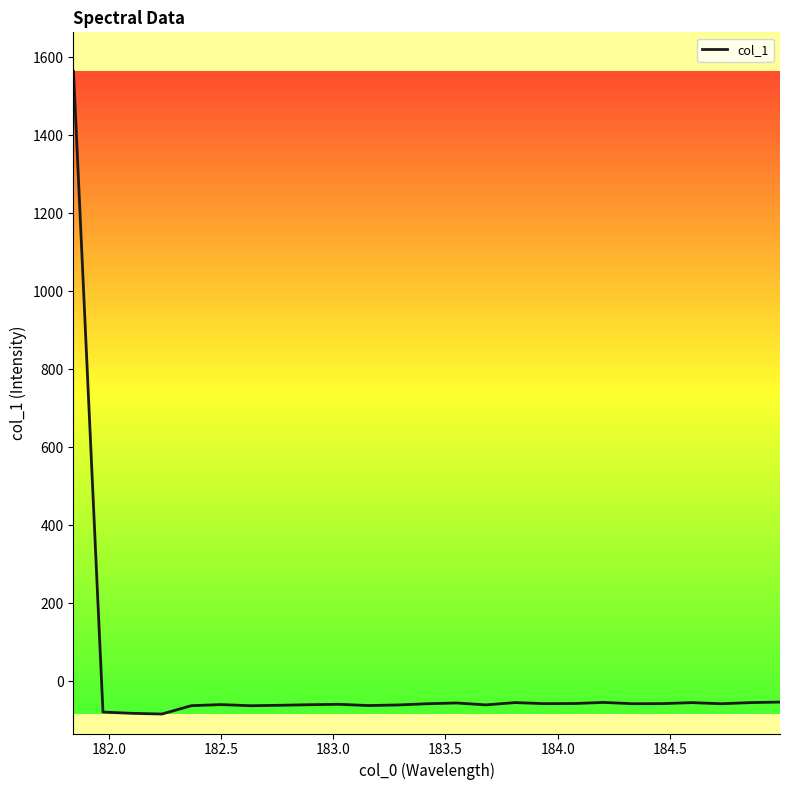

Is this an area chart (filled region under the line)?

No